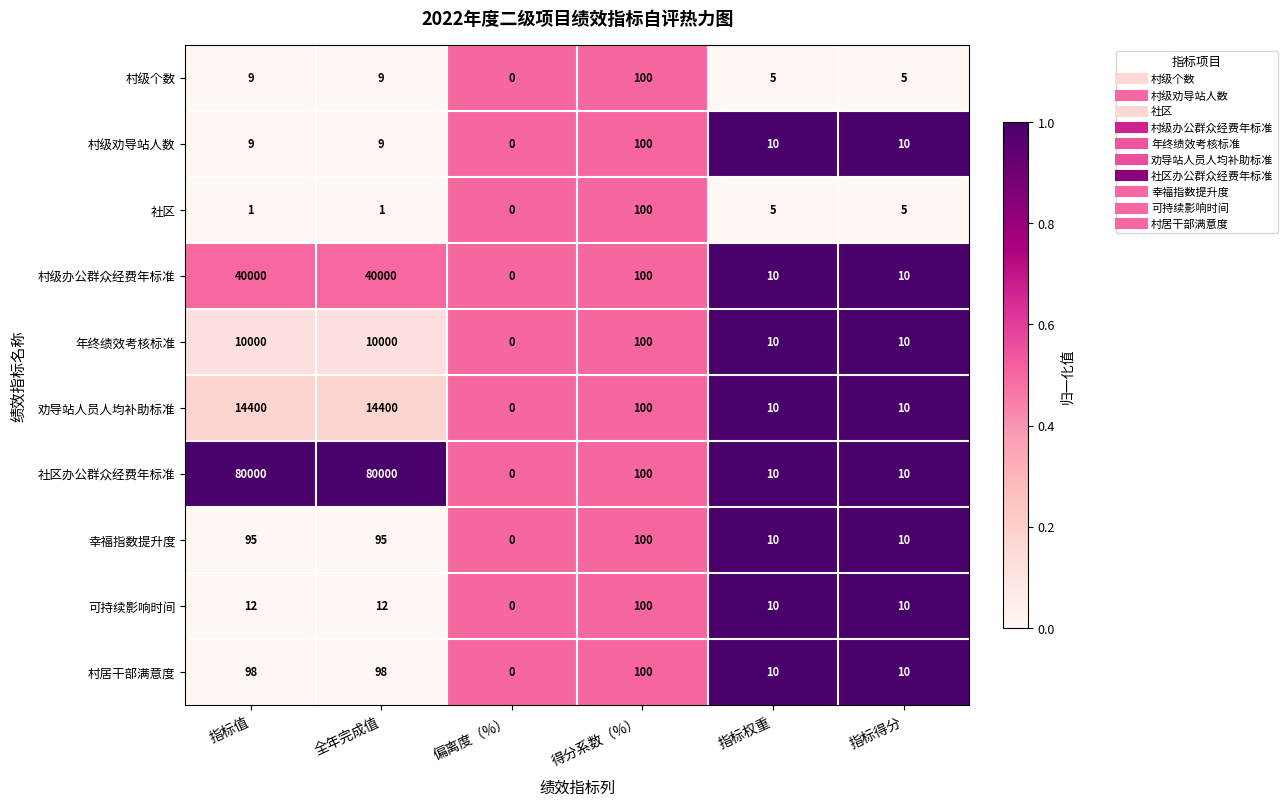

True or false: 社区办公群众经费年标准 has a value of 80000 at 指标值.

True